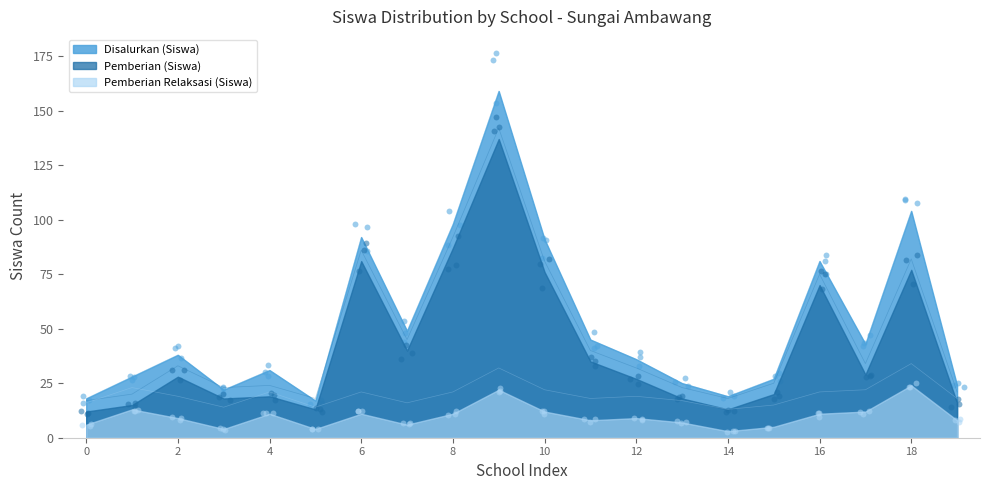

Which series contains the lowest Y value?

Pemberian Relaksasi (Siswa)